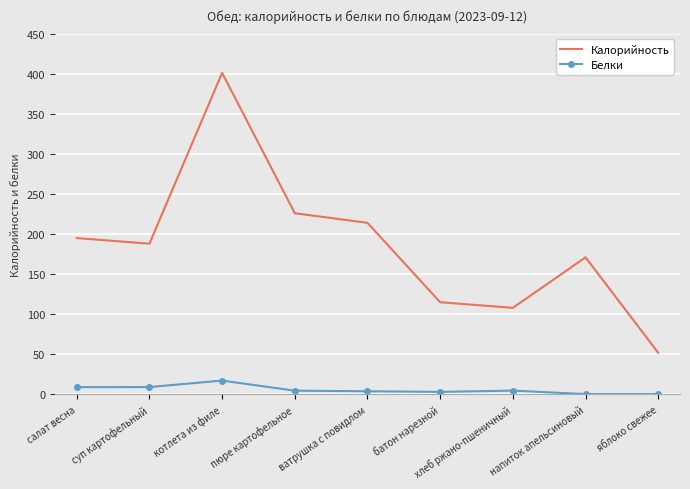

Rank the series at ватрушка с повидлом from lowest to highest value.

Белки, Калорийность